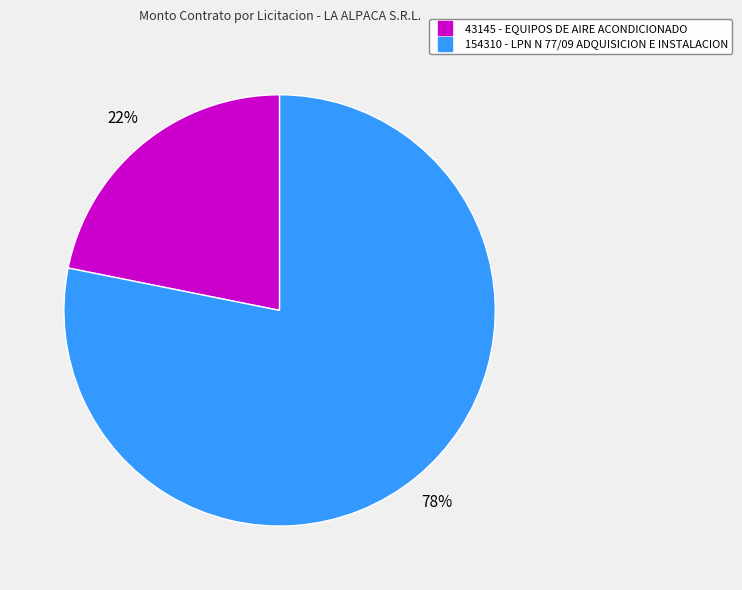

To the nearest percent, what portion does 154310 - LPN N 77/09 ADQUISICION E INSTALACION represent?

78%